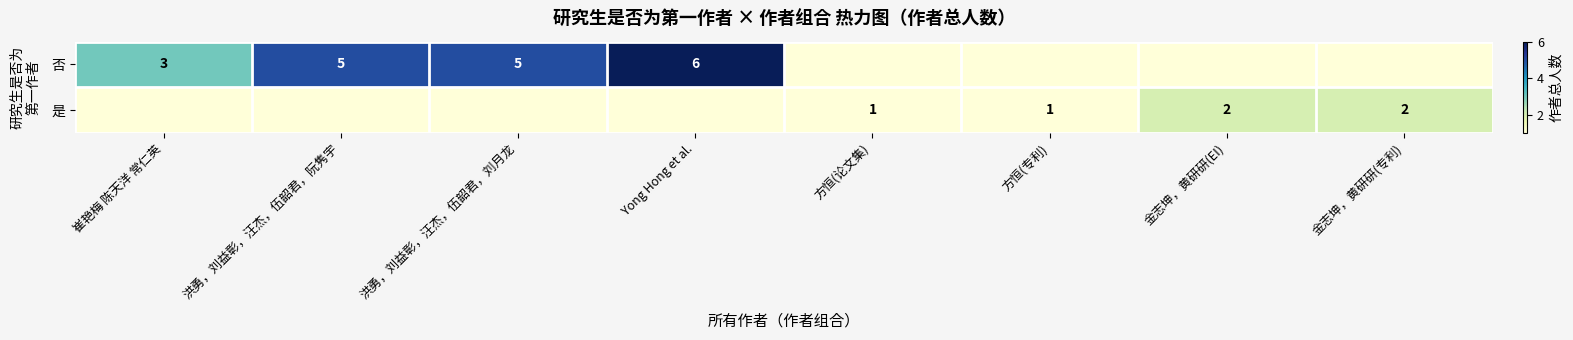

The 是 series shows 0 at 方恒(专利). True or false?

False